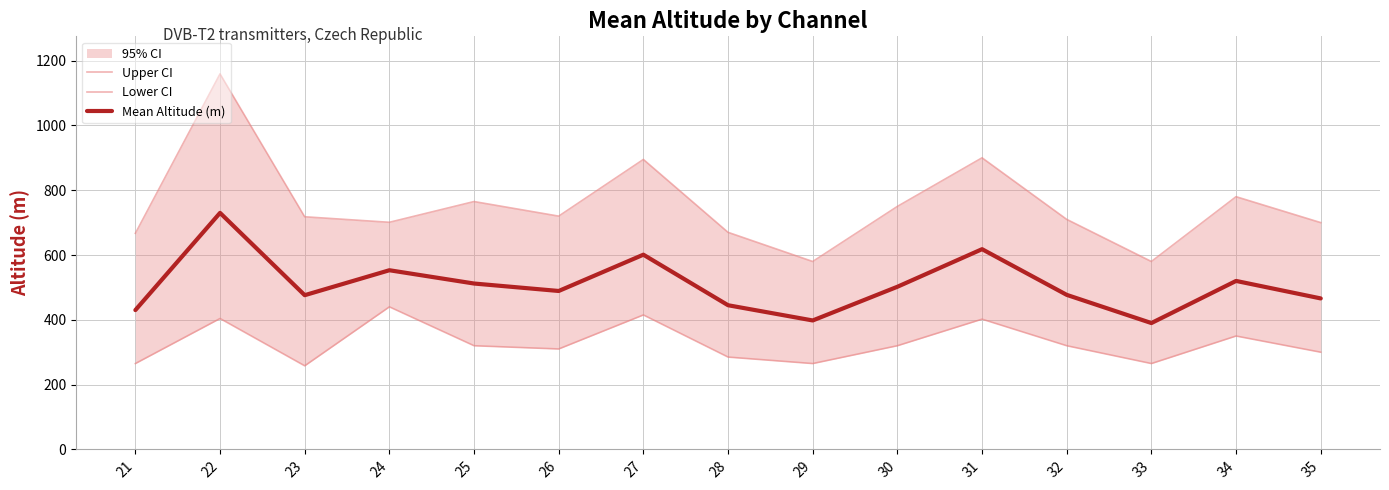

True or false: Mean Altitude (m) and Upper CI cross at least once.

False